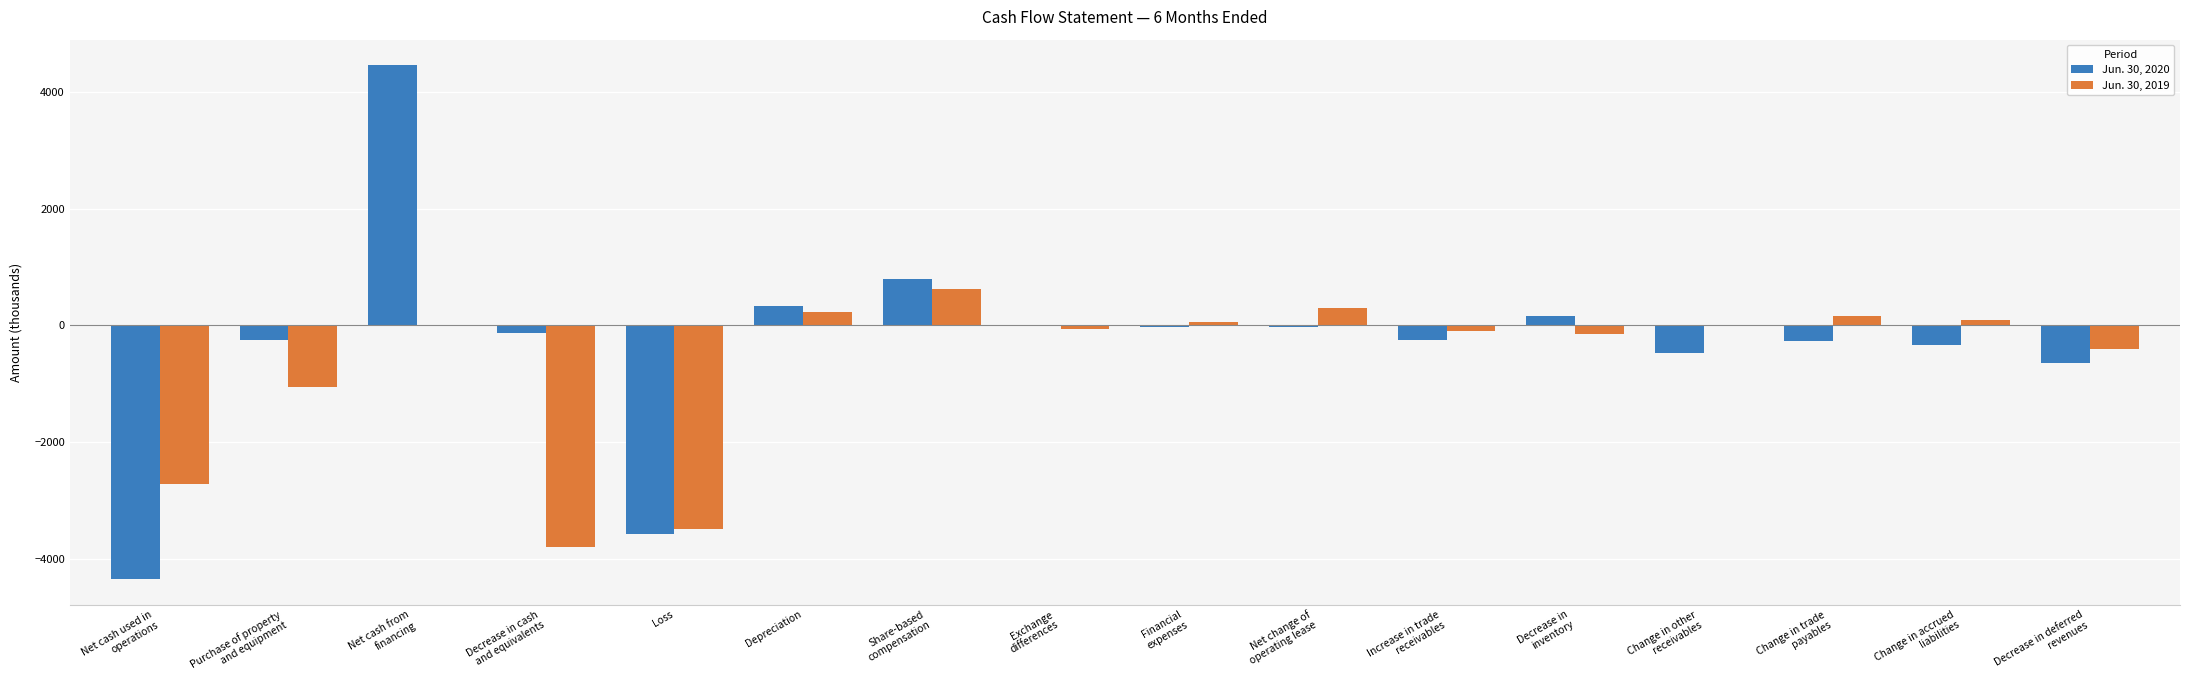

What is the total value across all series at Decrease in cash
and equivalents?

-3937